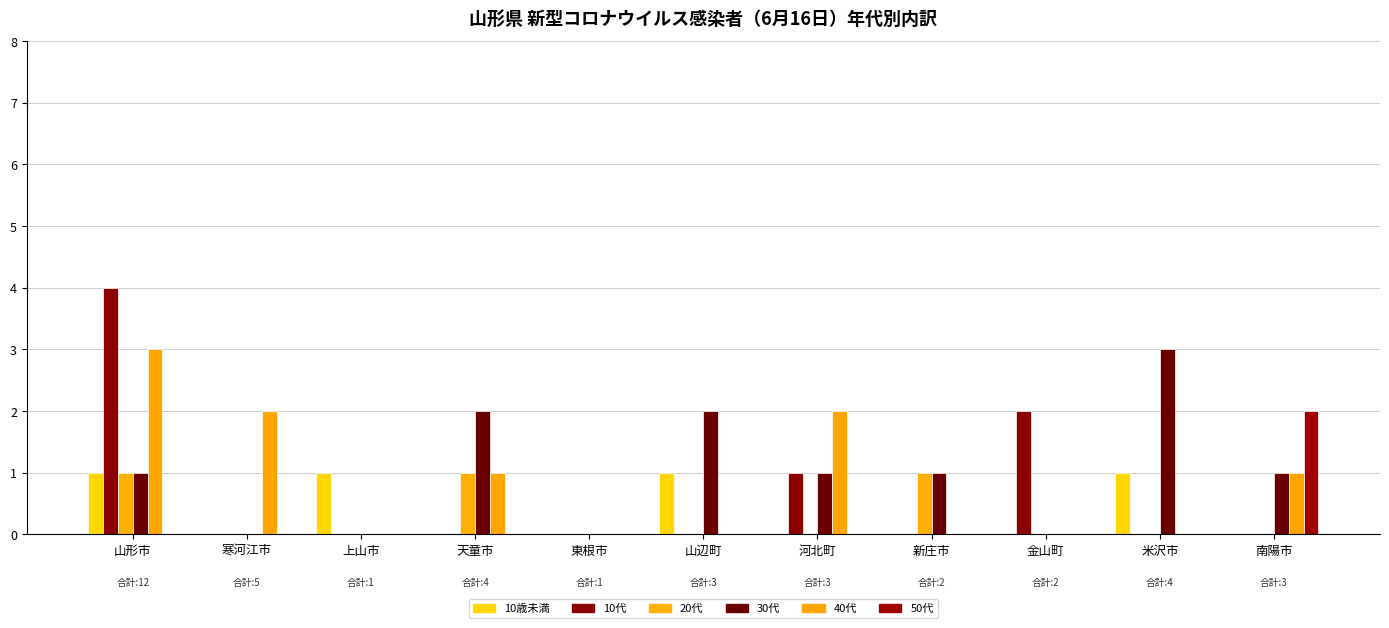

How many distinct data groups are displayed?

6